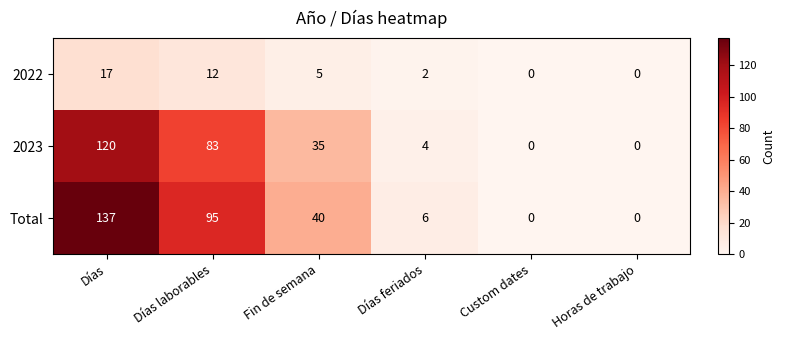

Which series has the largest range (max minus min)?

Total